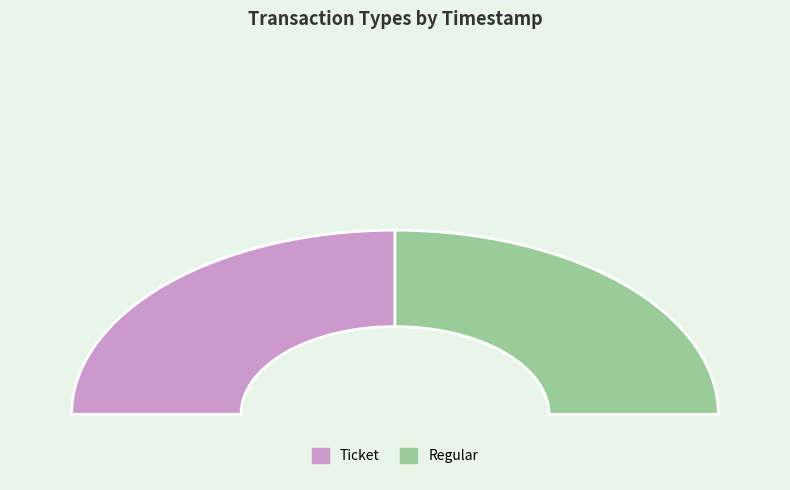

What is the smallest slice in the pie chart?

Regular